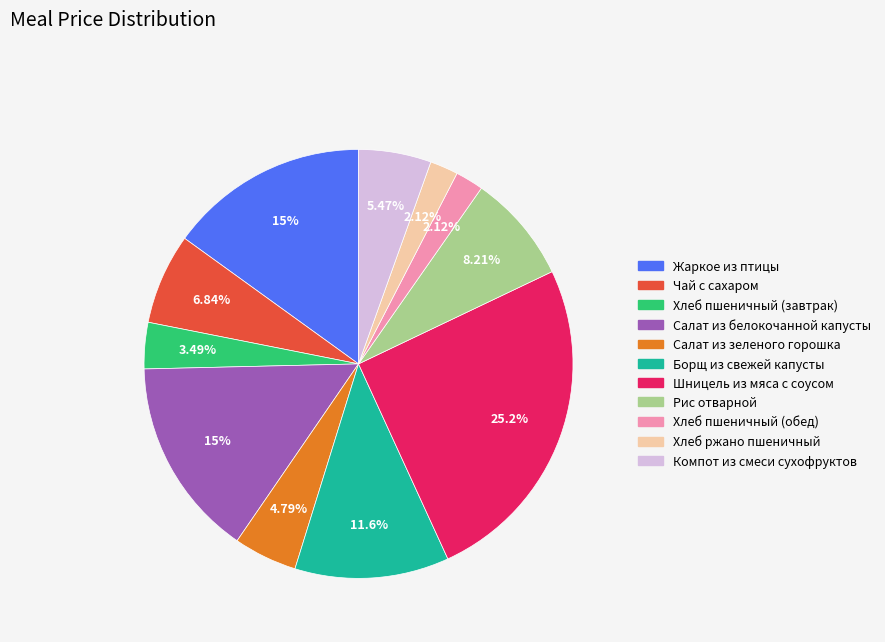

What is the largest slice in the pie chart?

Шницель из мяса с соусом